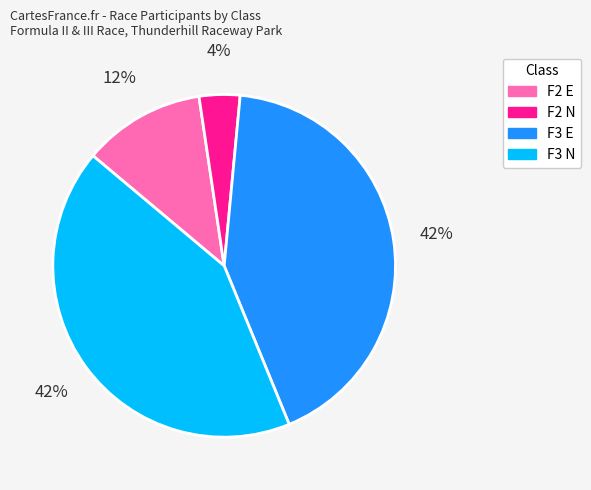

To the nearest percent, what is the difference between the largest and smallest slice percentages?

38%